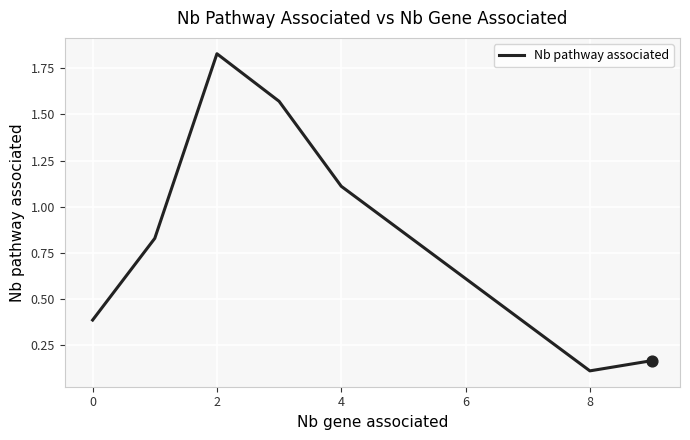

What is the sum of all values?

6.0